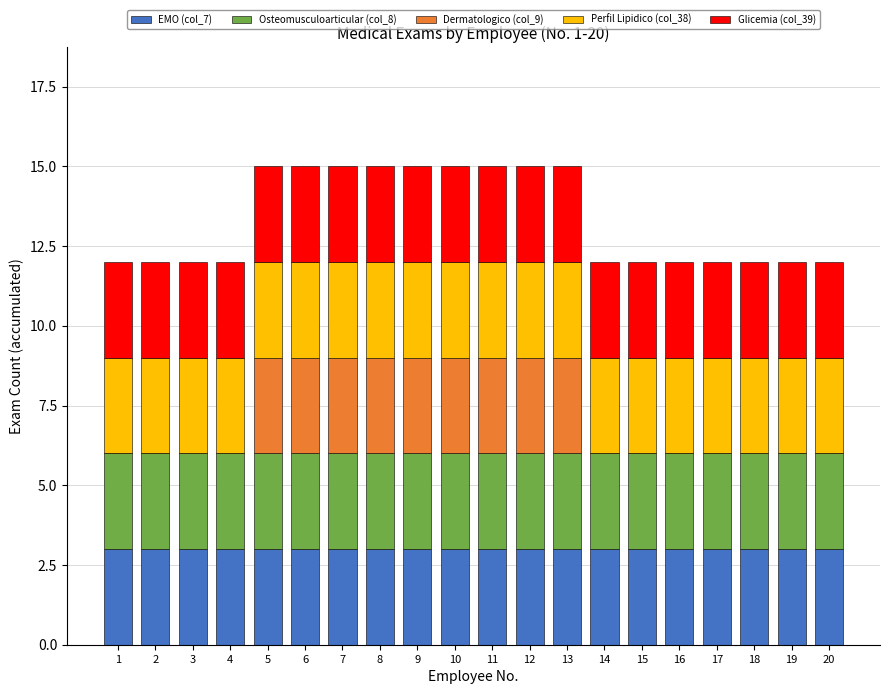

The value of EMO (col_7) at 17 is 3. True or false?

True